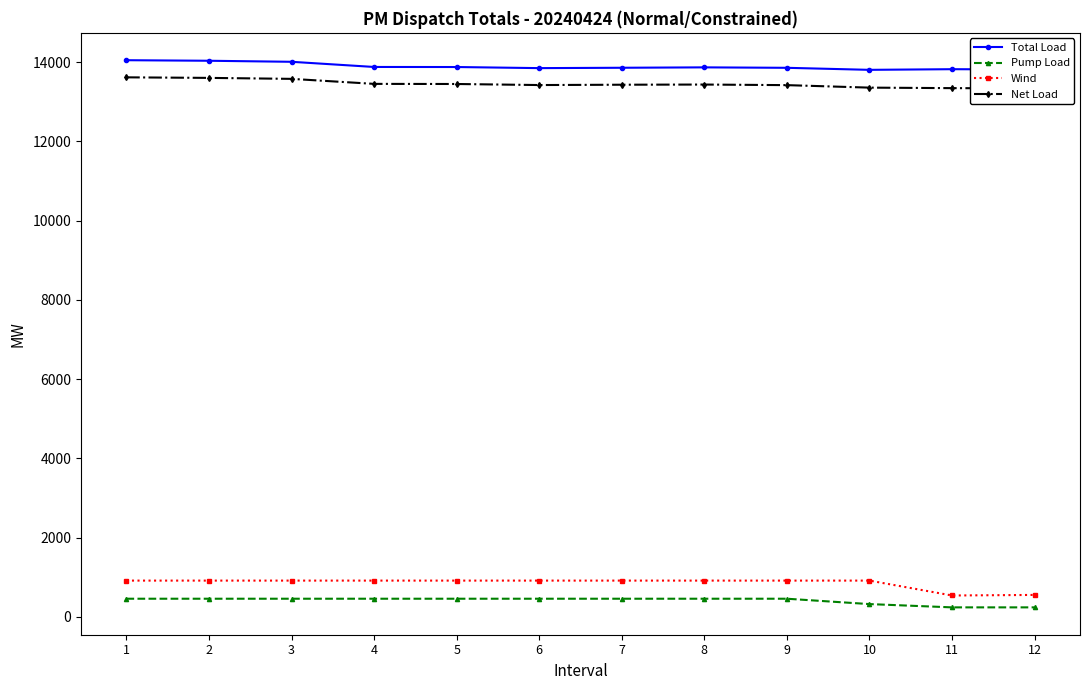

Which series has the largest range (max minus min)?

Wind